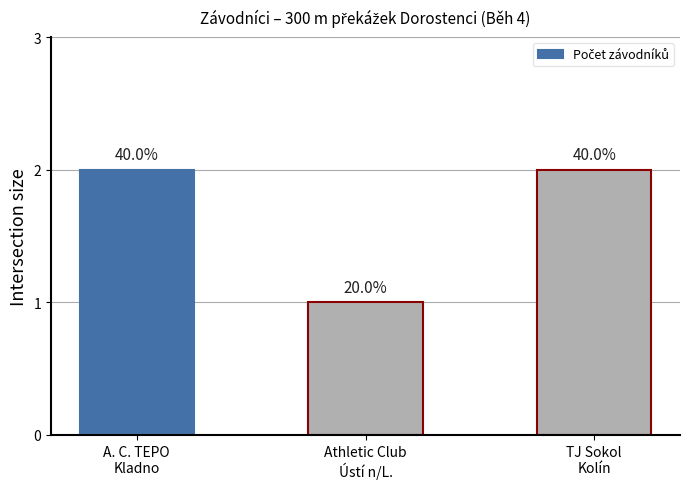

How many bars are there in total?

3